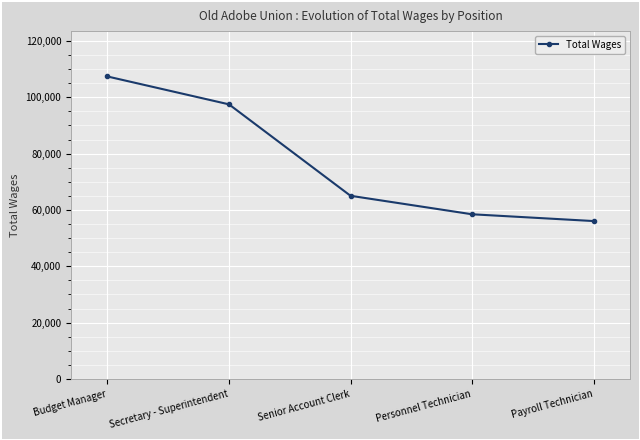

How many series are shown in this chart?

1